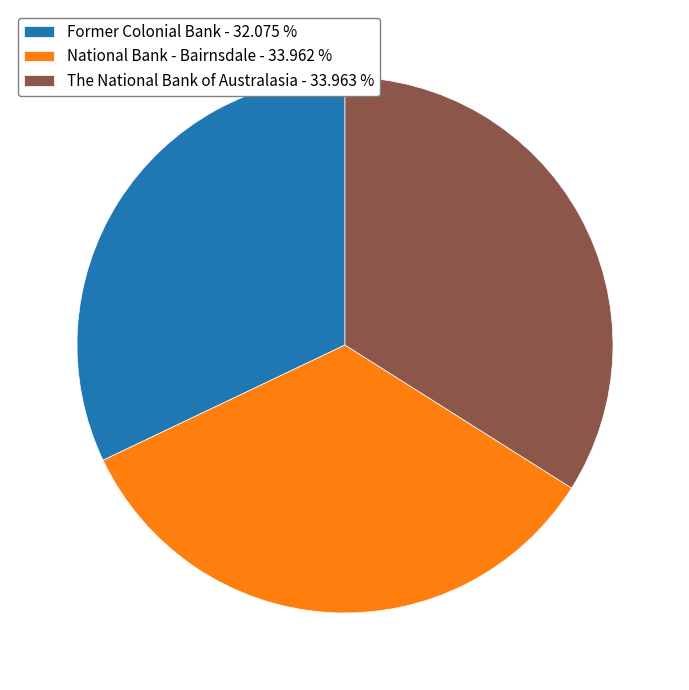

What is the ratio of the value at Former Colonial Bank - 32.075 % to the value at National Bank - Bairnsdale - 33.962 %?

0.9